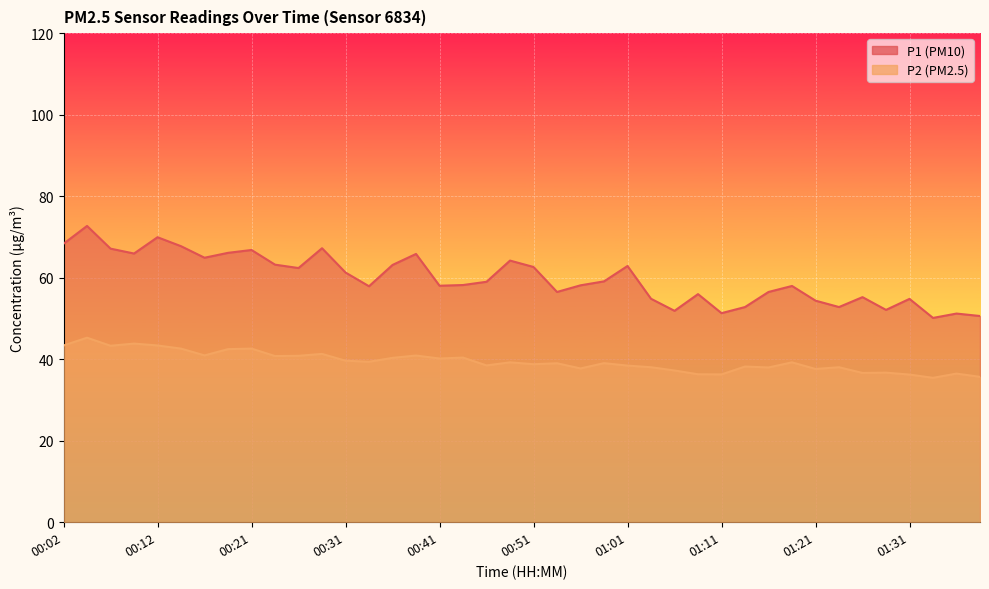

How many lines are shown in the chart?

2